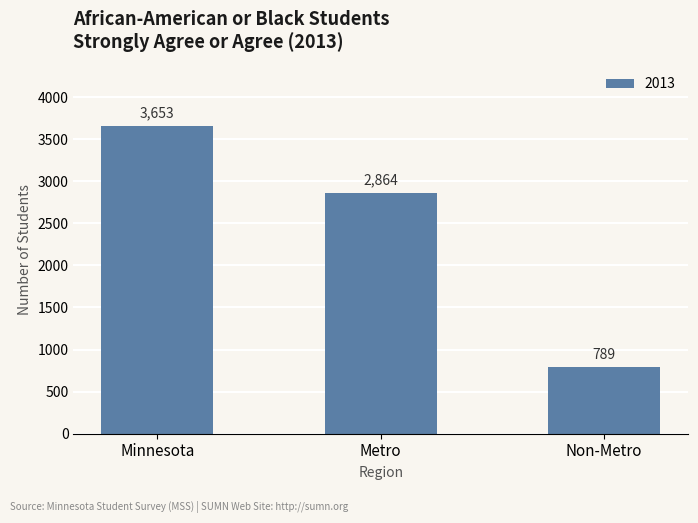

Where is the data nearest to the value 2221?

Metro